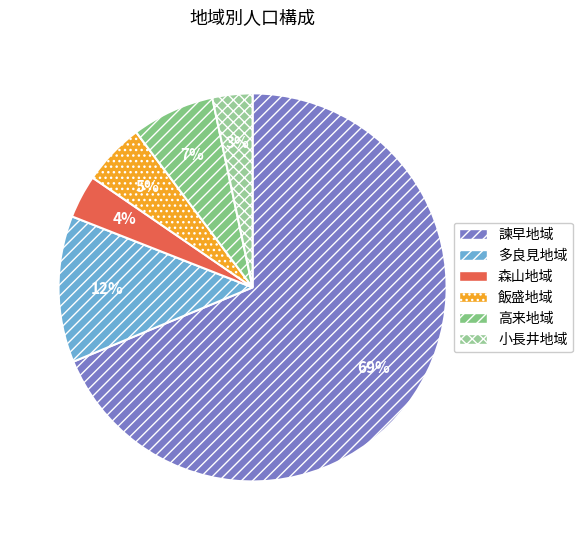

Count the number of slices in the pie.

6